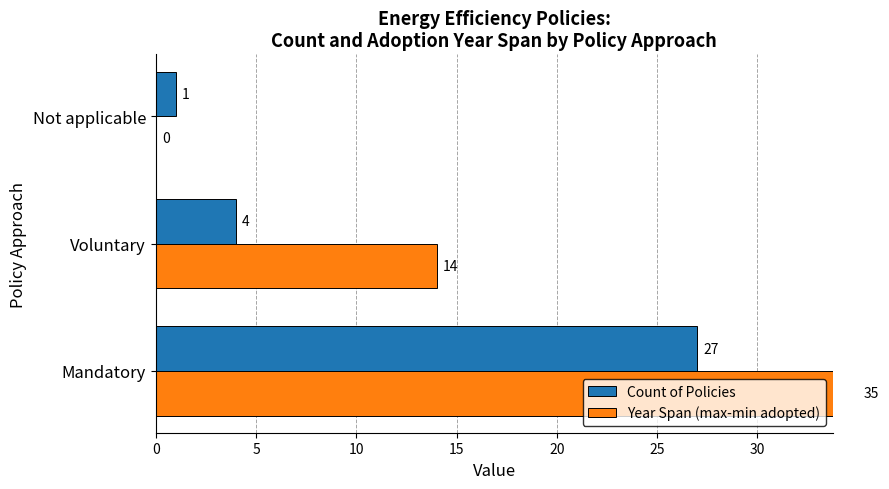

Count the number of data series in this chart.

2